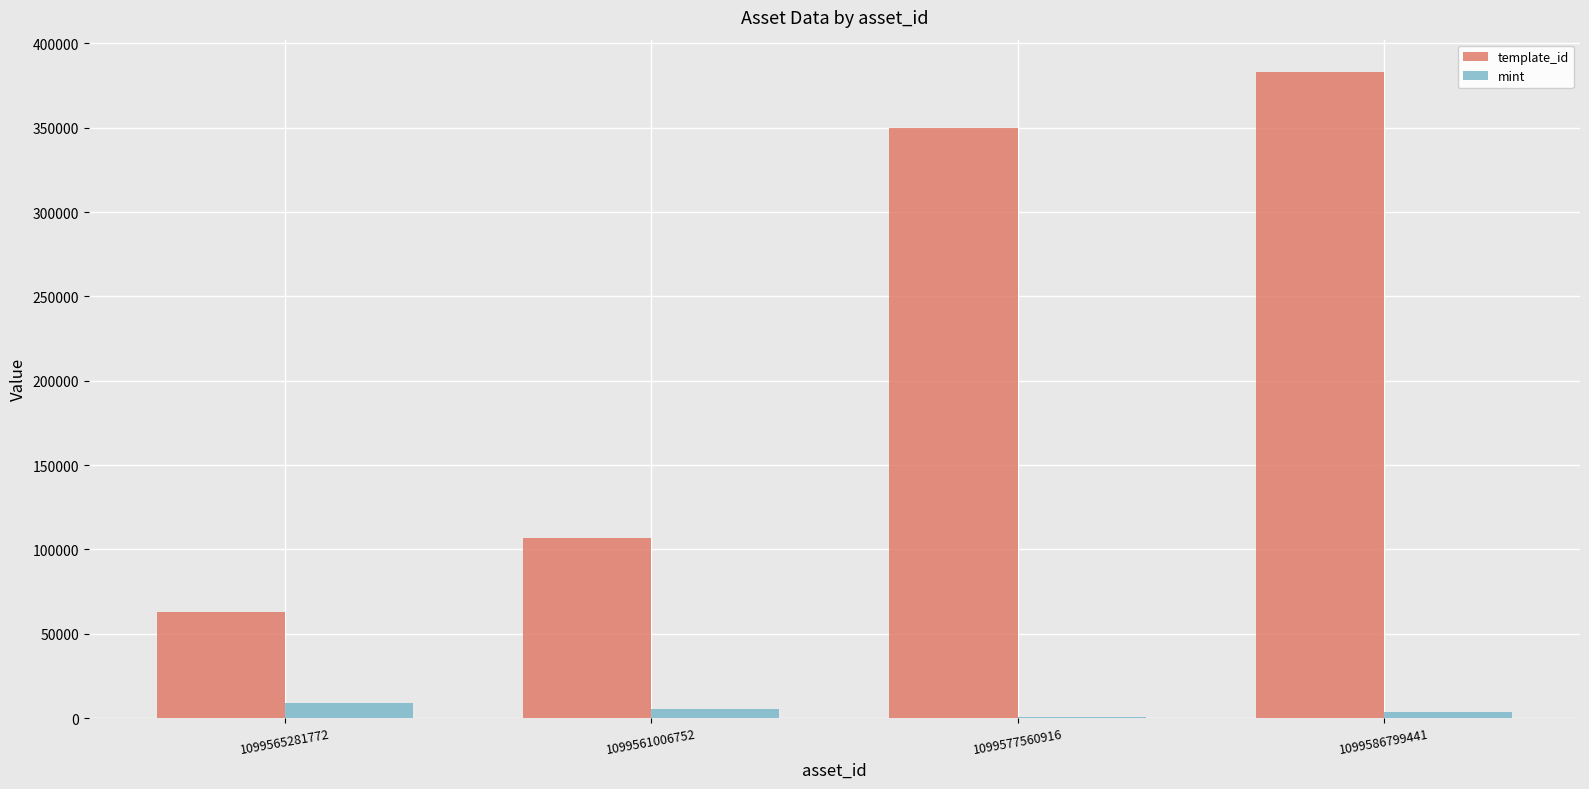

The value of mint at 1099565281772 is 8708. True or false?

True